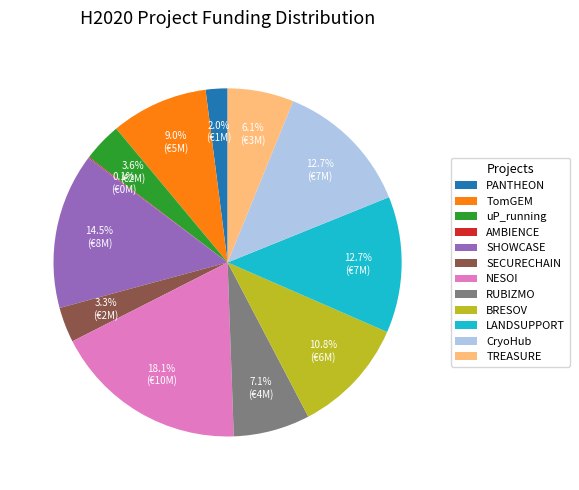

Combined, do TomGEM and NESOI account for over 50%?

No